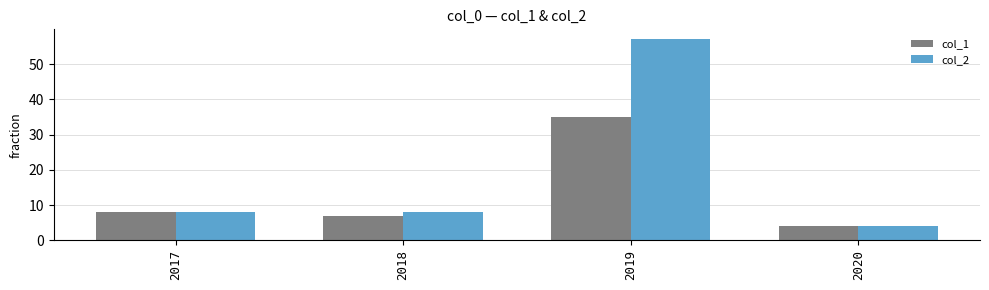

The value of col_2 at 2018 is 8. True or false?

True